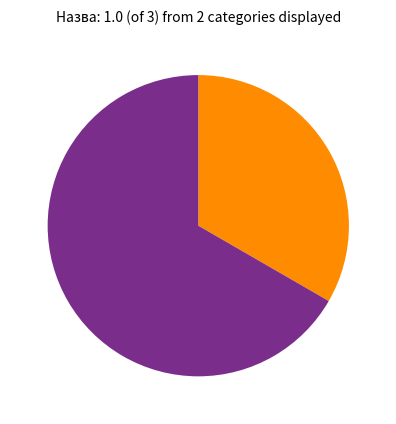

Is there a majority slice in this chart?

Yes